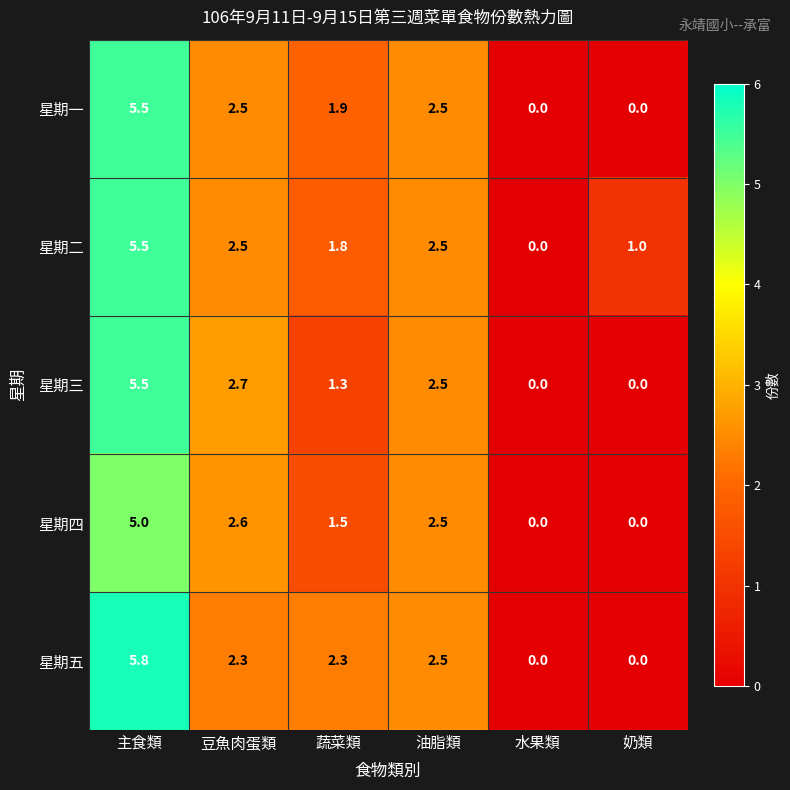

The 星期三 series shows 3.6 at 水果類. True or false?

False